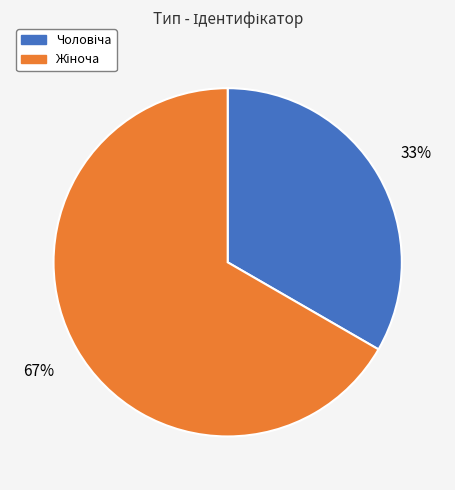

To the nearest percent, what is the average slice percentage?

50%